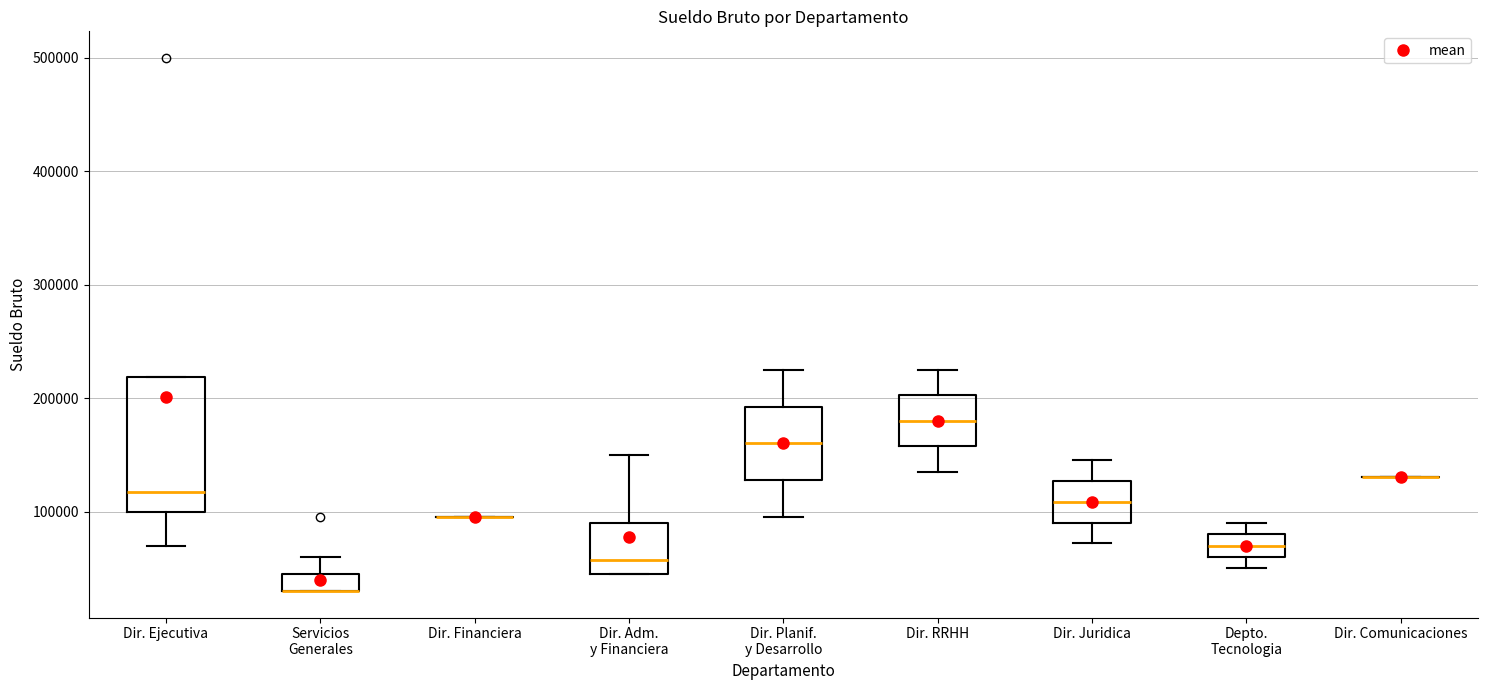

Reading left to right, read every box against the y-axis: the position of its median line, the range the box covers, and the ends of its whiskers. The values are not printed on the chart, so give them approximately, as read against the axis.

Dir. Ejecutiva: median 120000, box 100000 to 220000, whiskers 70000 to 220000
Servicios Generales: median 30000 (drawn on the box's lower edge), box 30000 to 50000, whiskers 30000 to 60000
Dir. Financiera: box collapsed to a line at 100000, whiskers 100000 to 100000
Dir. Adm. y Financiera: median 60000, box 50000 to 90000, whiskers 50000 to 150000
Dir. Planif. y Desarrollo: median 160000, box 130000 to 190000, whiskers 100000 to 230000
Dir. RRHH: median 180000, box 160000 to 200000, whiskers 140000 to 230000
Dir. Juridica: median 110000, box 90000 to 130000, whiskers 70000 to 150000
Depto. Tecnologia: median 70000, box 60000 to 80000, whiskers 50000 to 90000
Dir. Comunicaciones: box collapsed to a line at 130000, whiskers 130000 to 130000